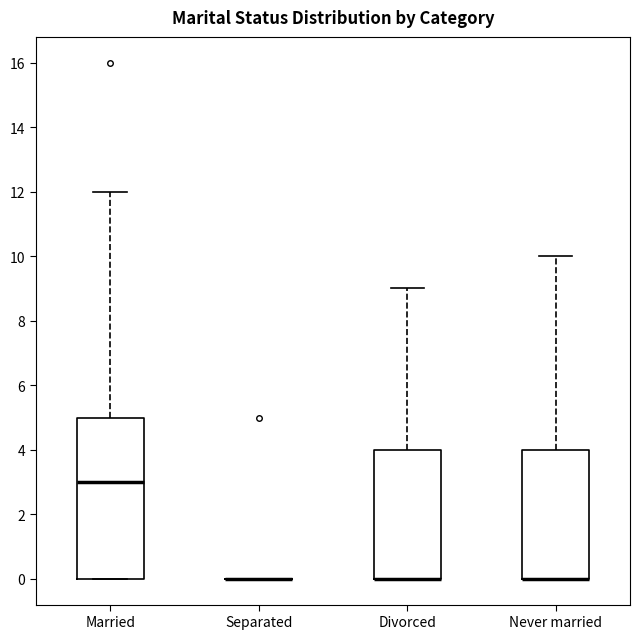

Which box is the tallest, from its lower edge to its upper edge?

Married